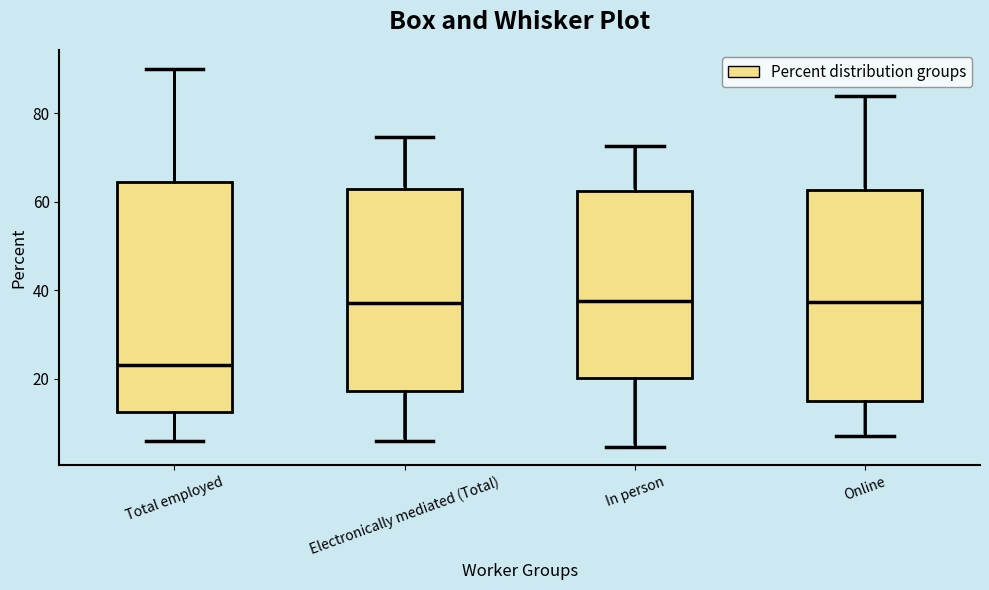

Comparing the boxes themselves (not the whiskers), which one is the tallest?

Total employed